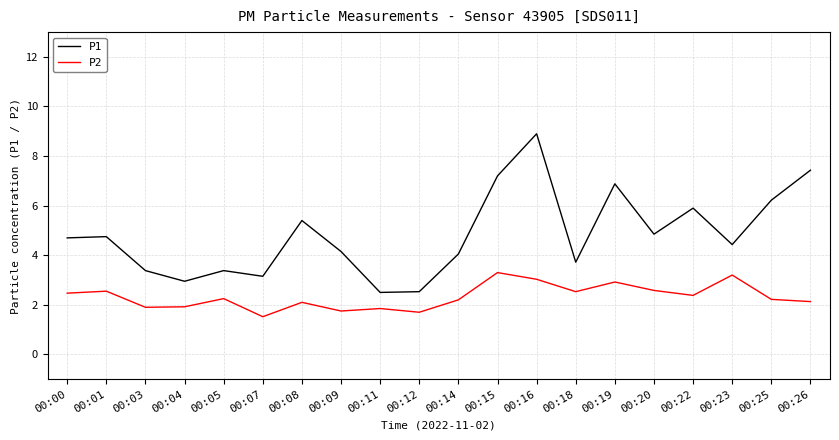

What are all the series names shown in the legend?

P1, P2